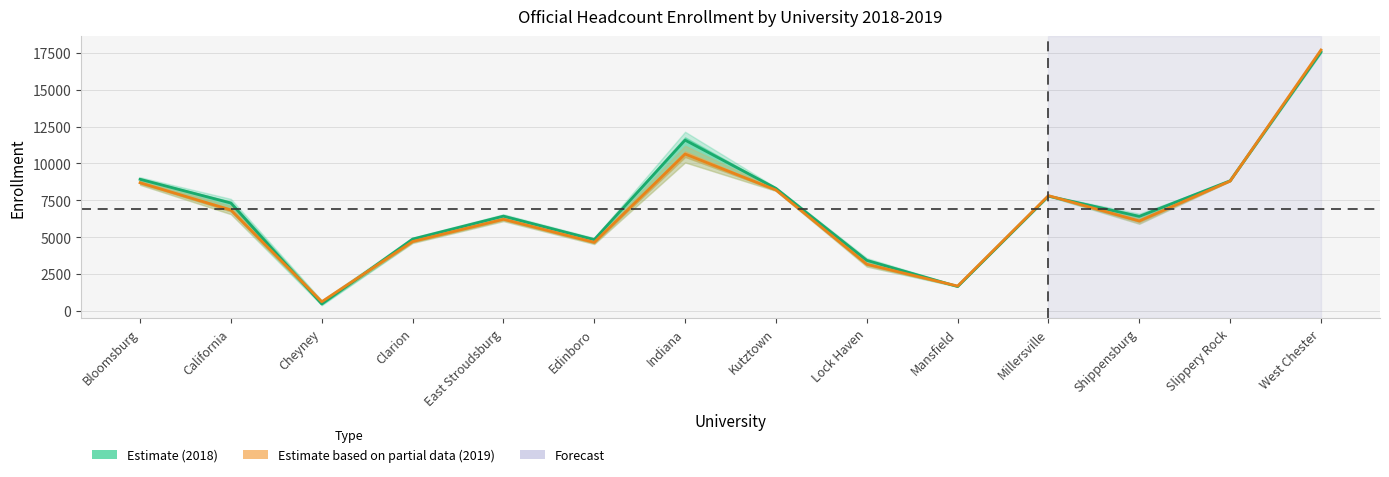

Where is the first local maximum for Year2?

East Stroudsburg